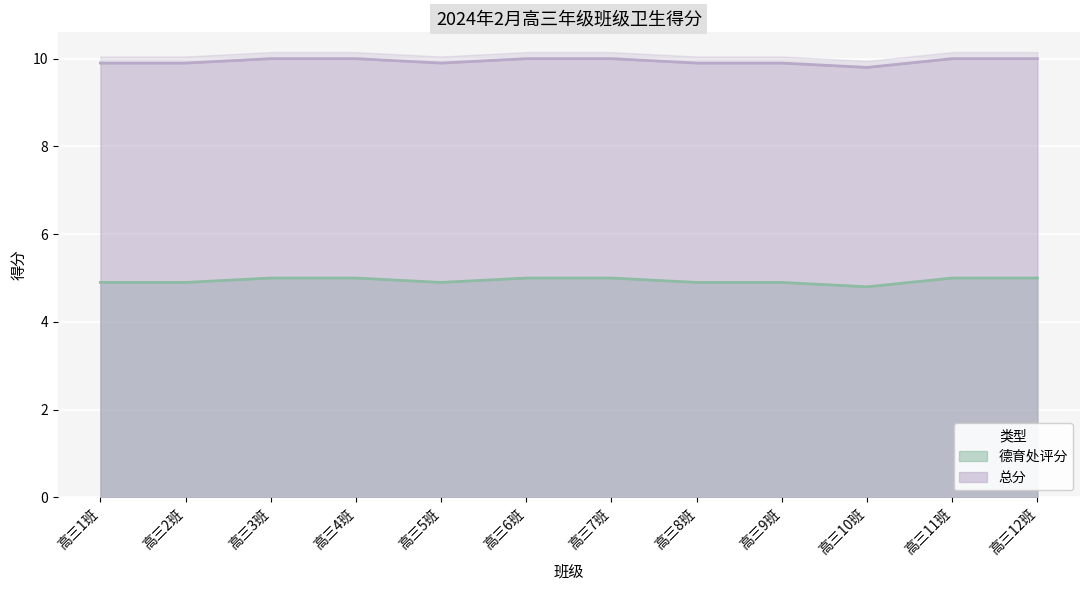

The value of 总分 at 高三2班 is 6.4. True or false?

False